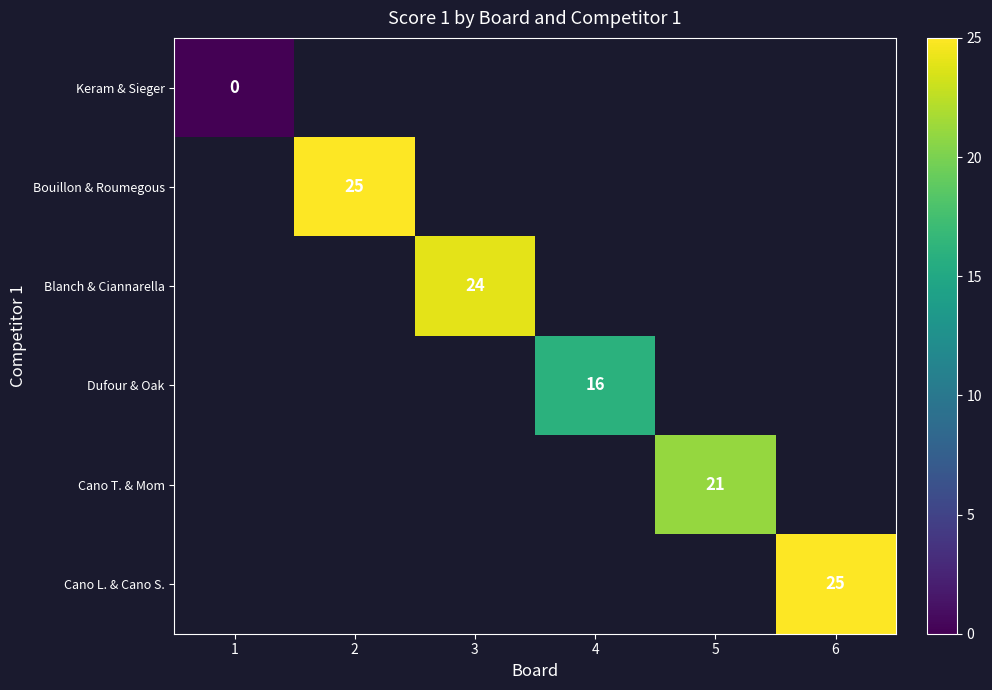

True or false: Cano T. & Mom has a value of 10 at 5.

False